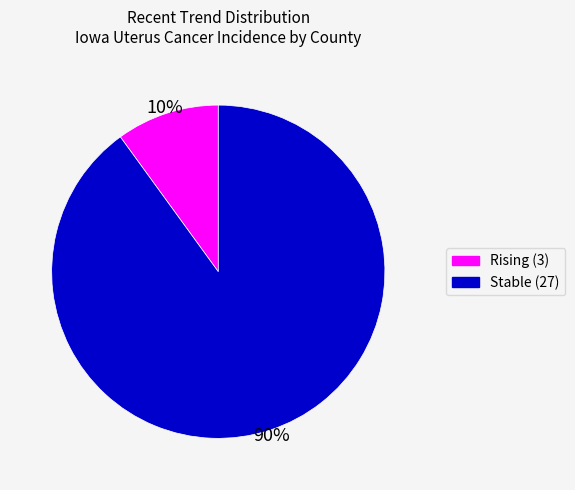

To the nearest percent, what is the difference between the largest and smallest slice percentages?

80%